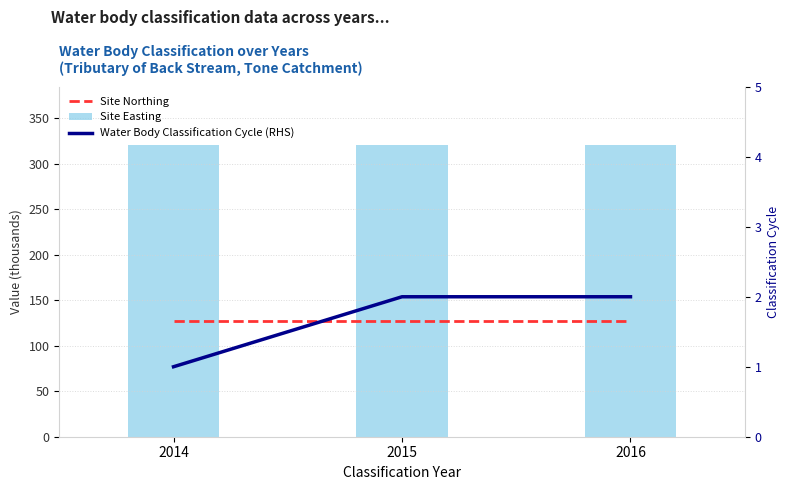

How many categories are shown in the chart?

3